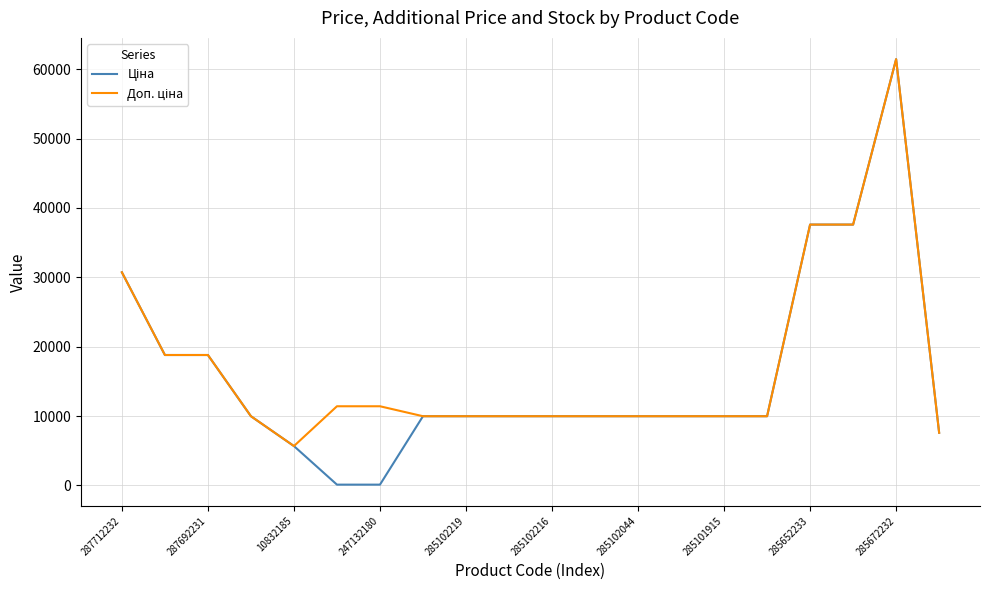

What is the maximum value shown in the chart?

61434.3